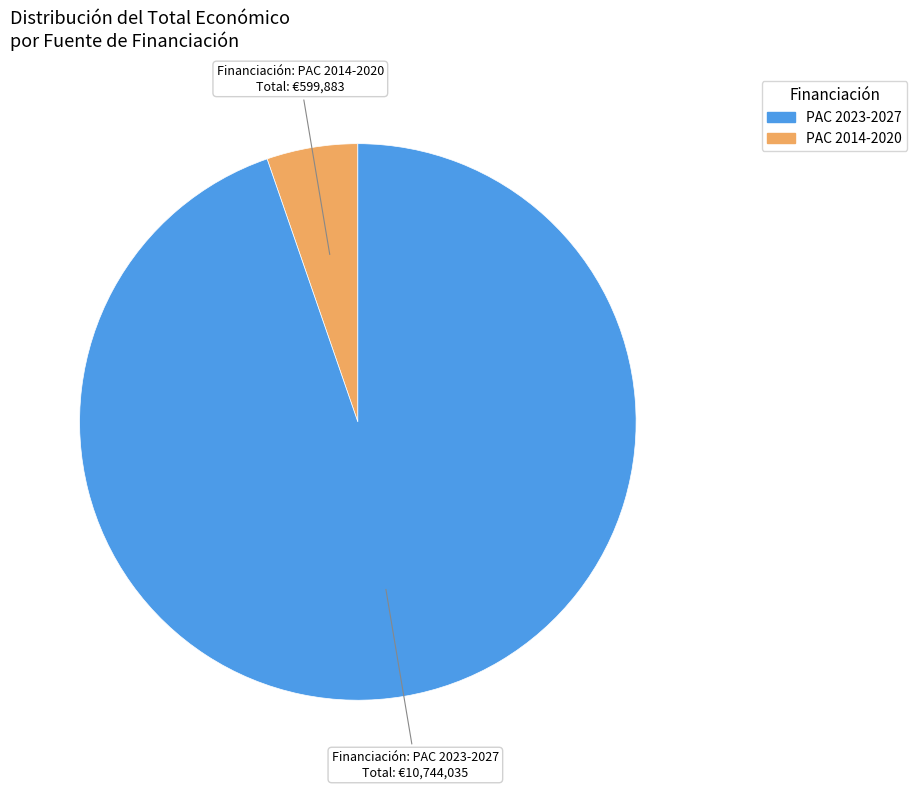

Is there a majority slice in this chart?

Yes